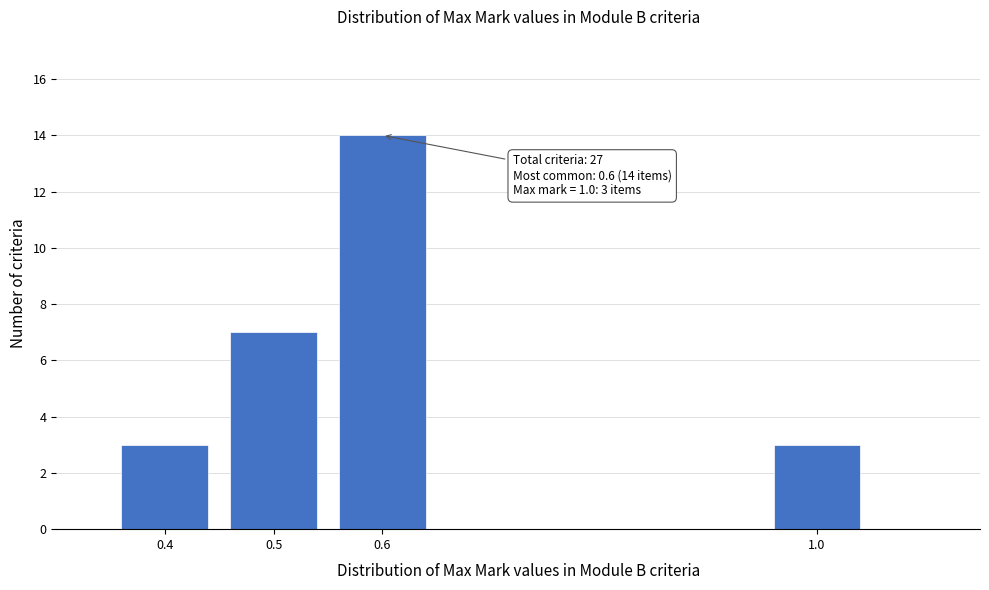

Reading left to right, list all the values displayed in this chart.

0.4=3	0.5=7	0.6=14	1.0=3